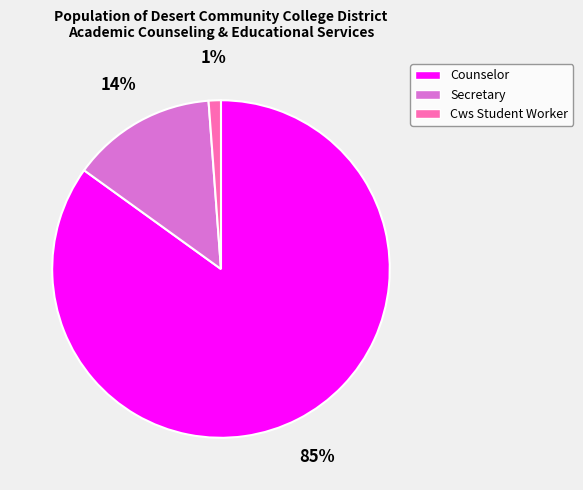

Between Cws Student Worker and Secretary, which is larger?

Secretary